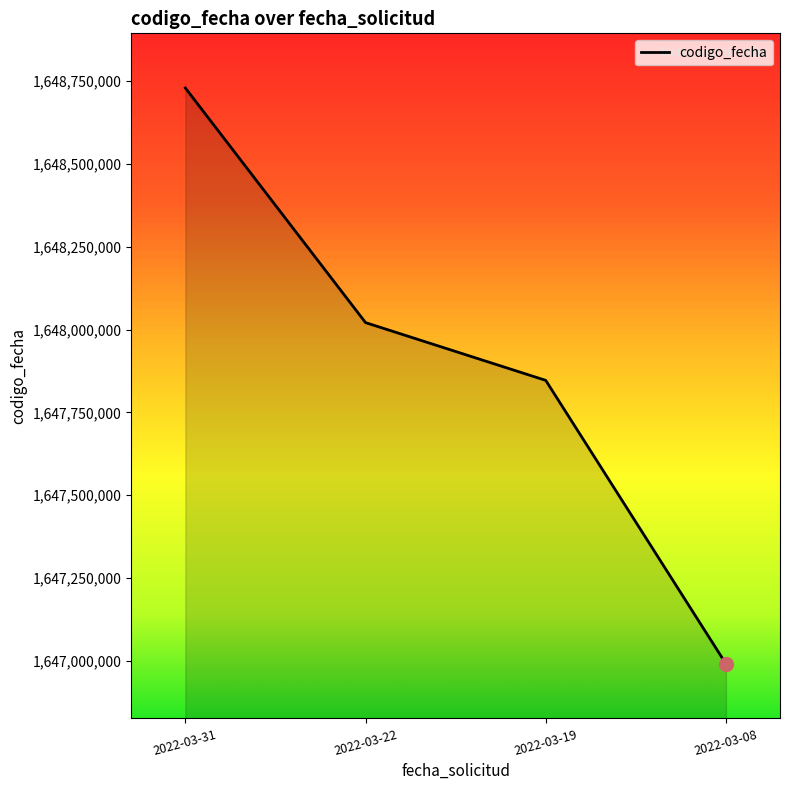

What is the smallest value displayed?

1646991321